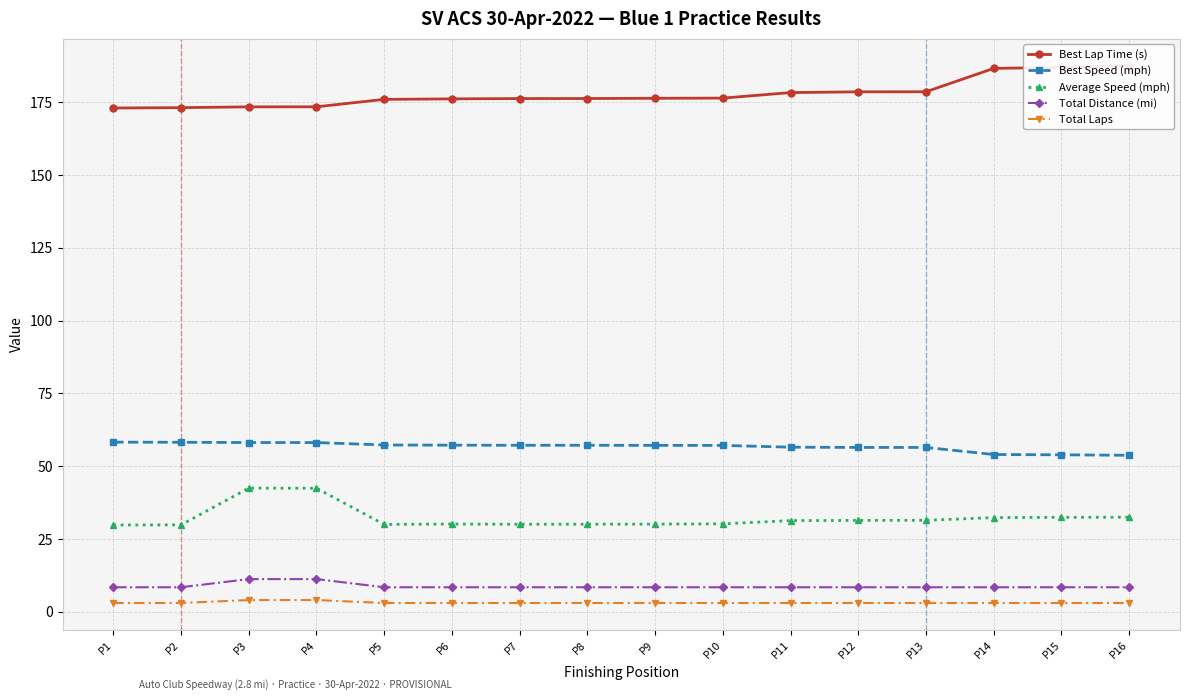

What is the value of the Total Laps point at the 5th from the left?

3.0